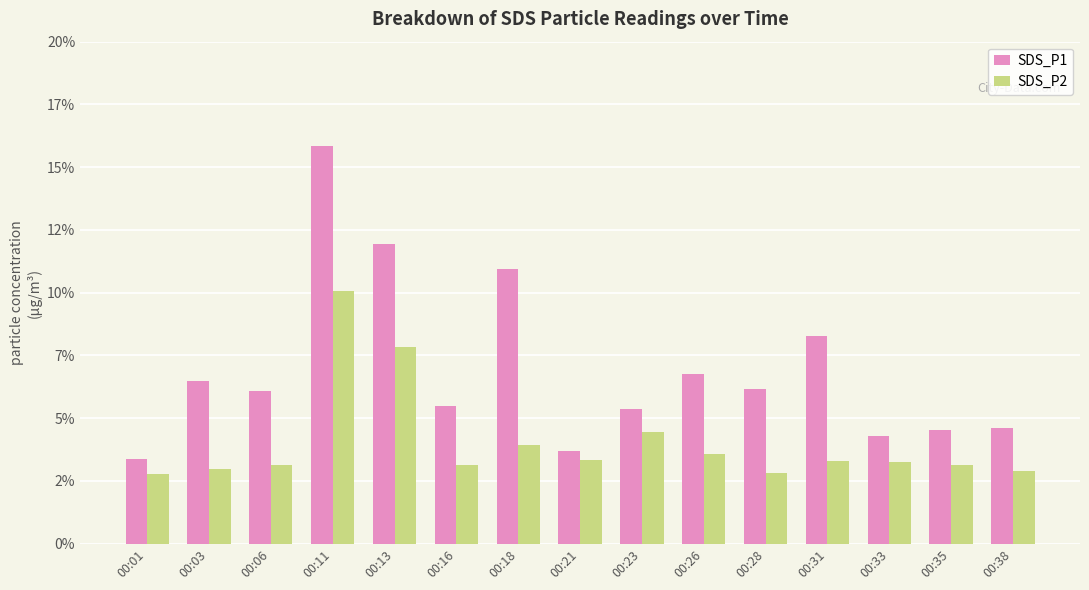

Are the bars grouped side by side (vs. stacked)?

Yes